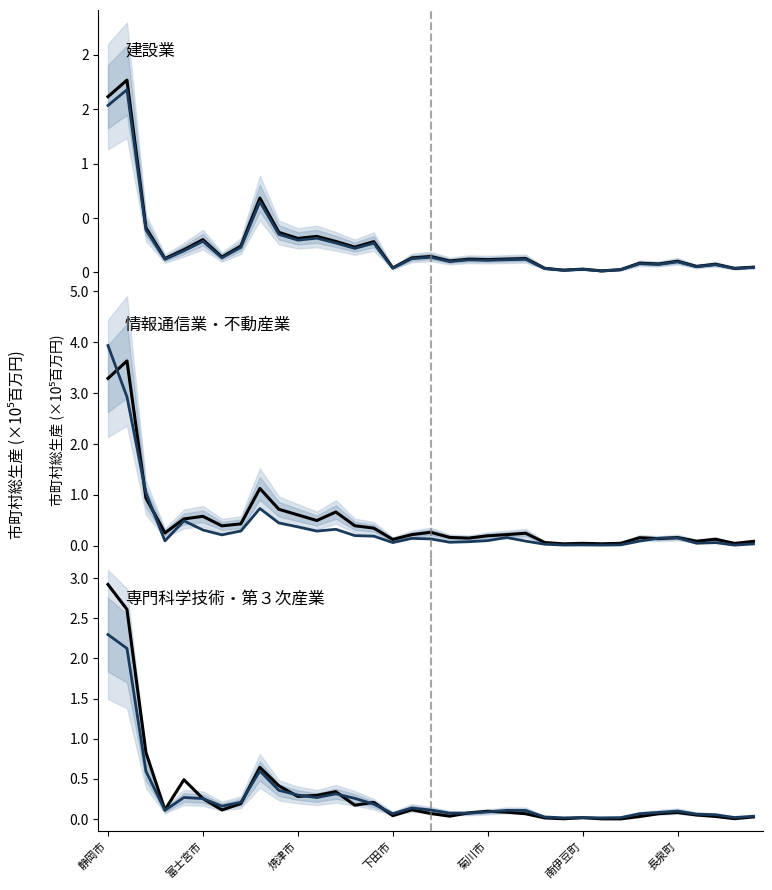

What is the sum of the 情報通信業 values at 26 and 20?

11452.7